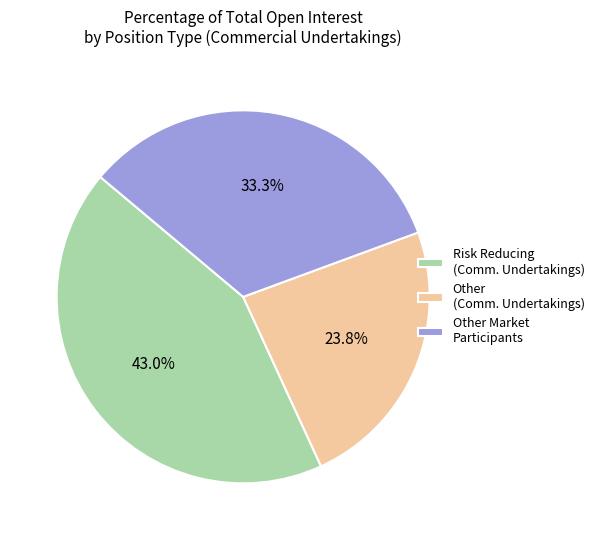

Which has a higher value, Other Market Participants or Other (Comm. Undertakings)?

Other Market Participants